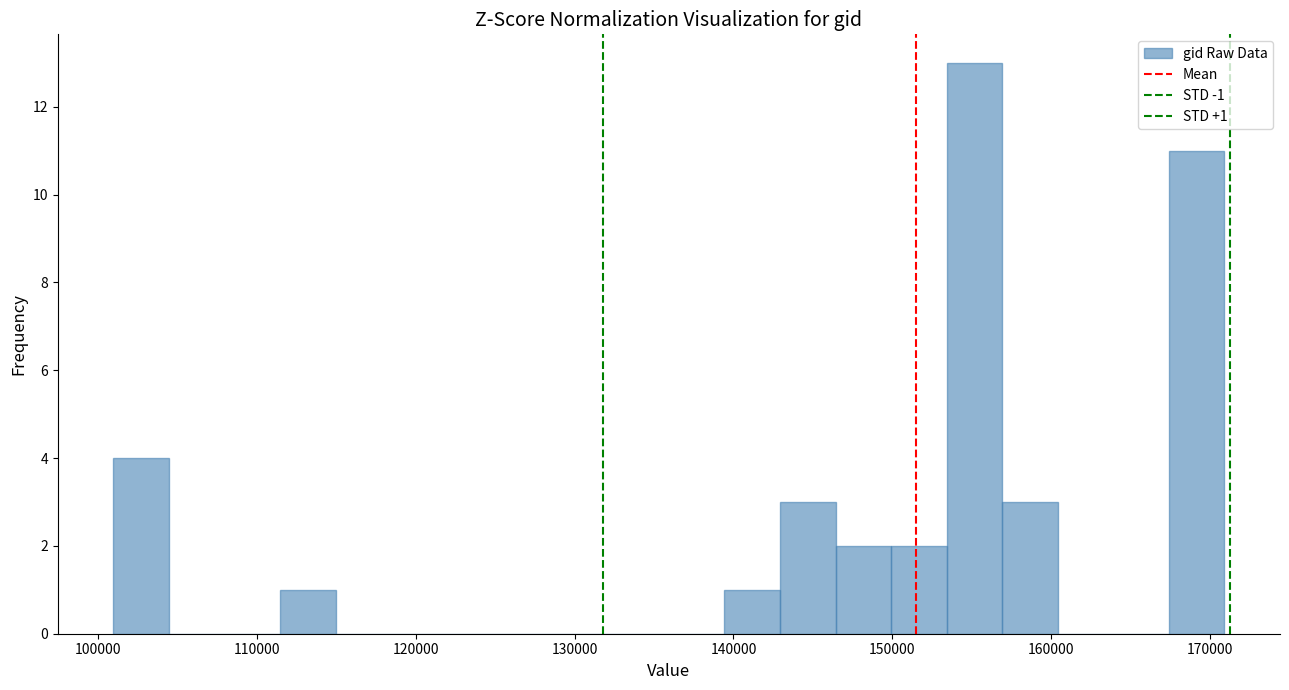

Read against the x-axis, roughly where is the centre of the tallest bar?

155000